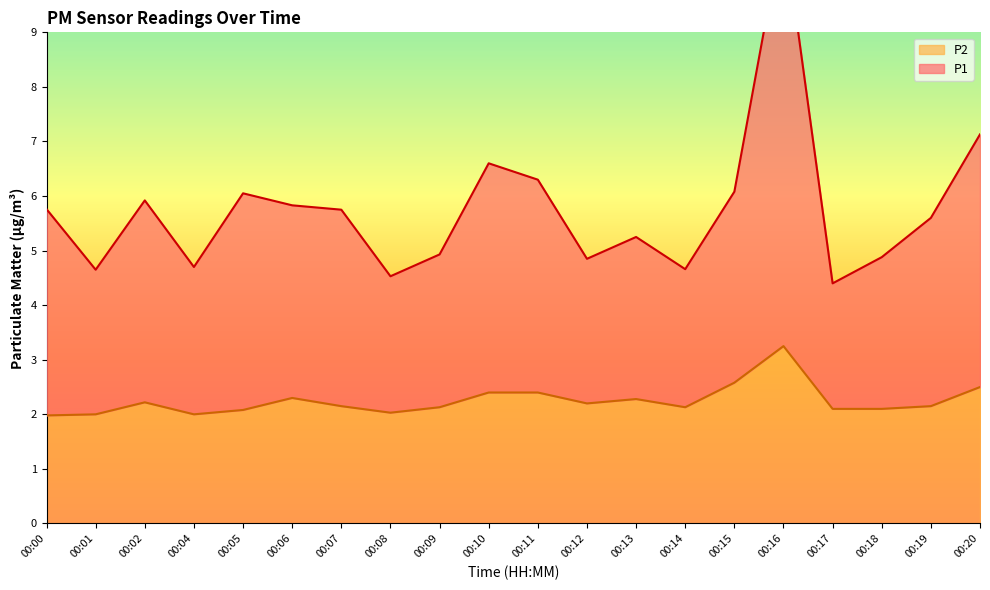

True or false: P1 and P2 intersect in this chart.

False